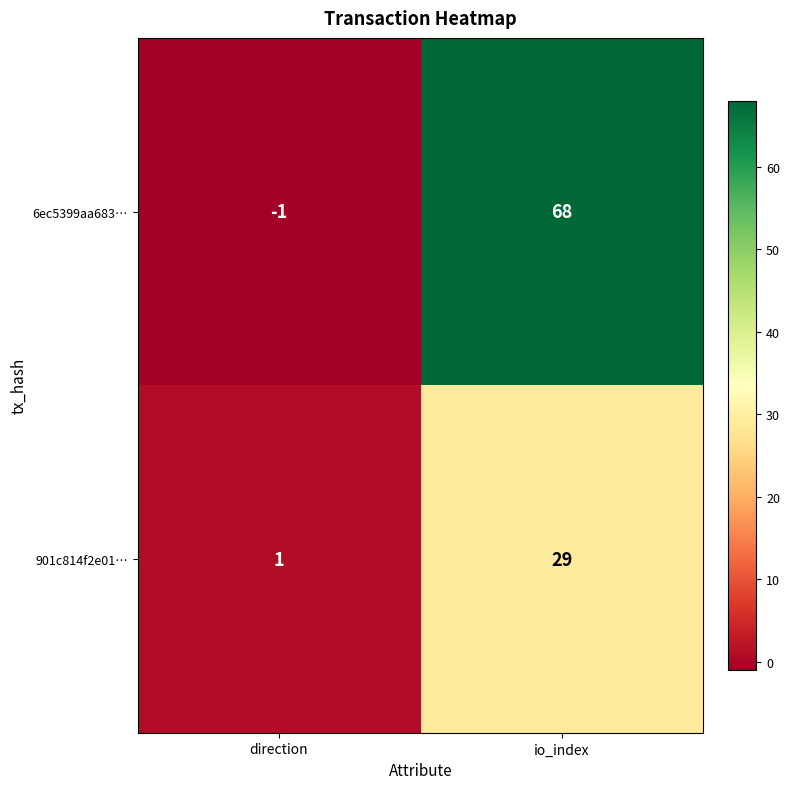

What is the sum of all 901c814f2e01… values?

30